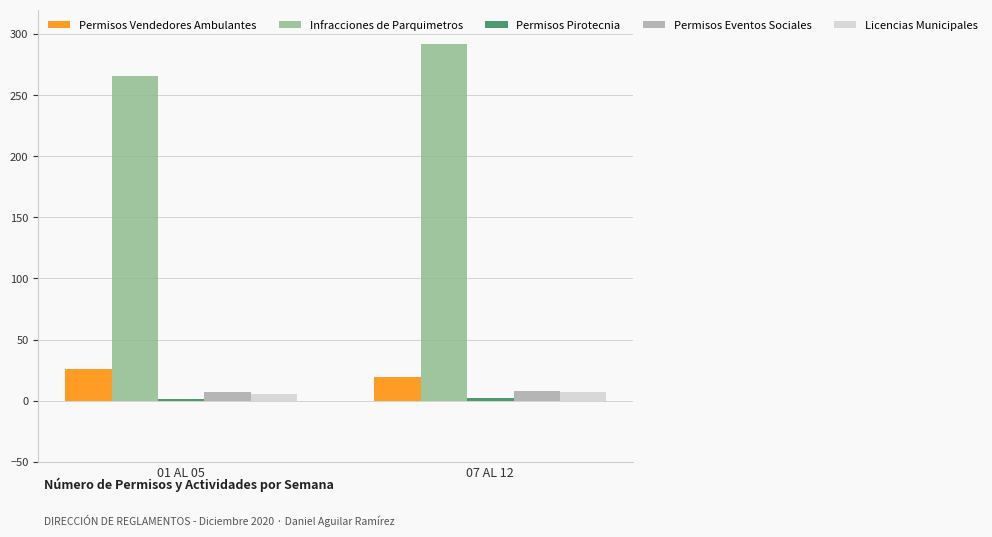

True or false: Permisos Eventos Sociales has a value of 8 at 07 AL 12.

True